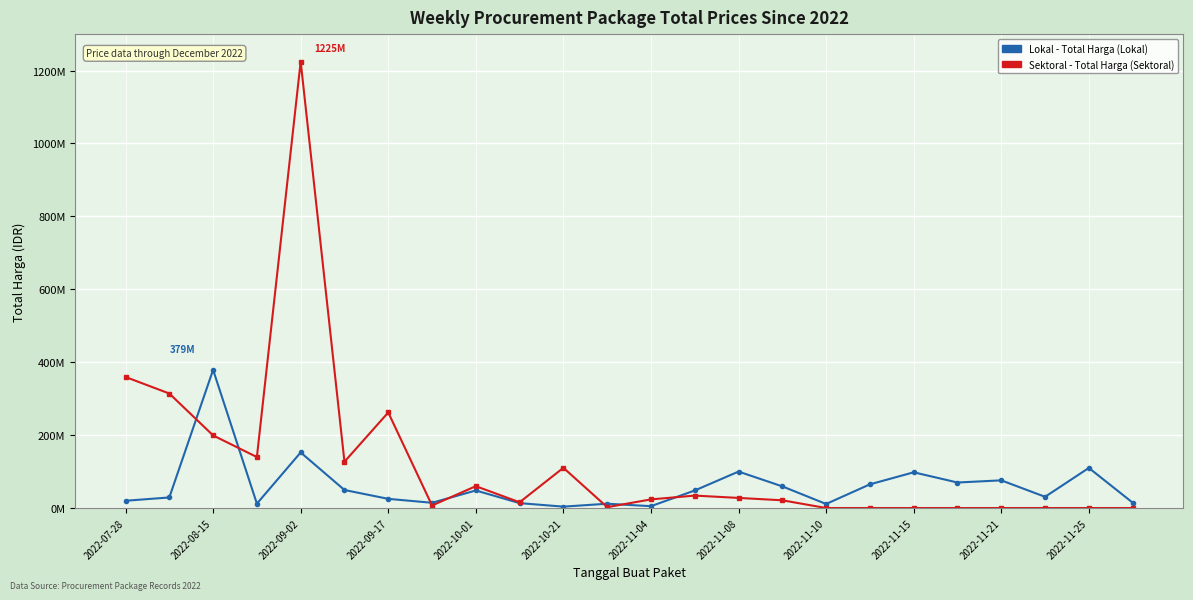

Does the chart have visible grid lines?

Yes